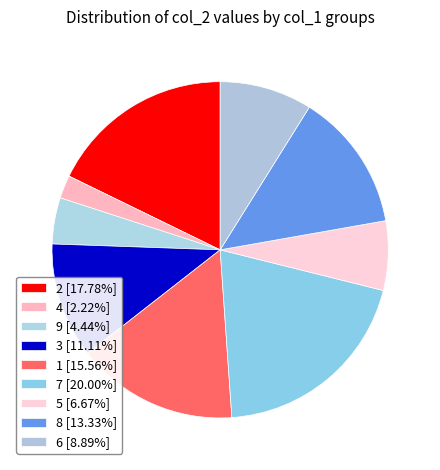

How many slices are in this pie chart?

9